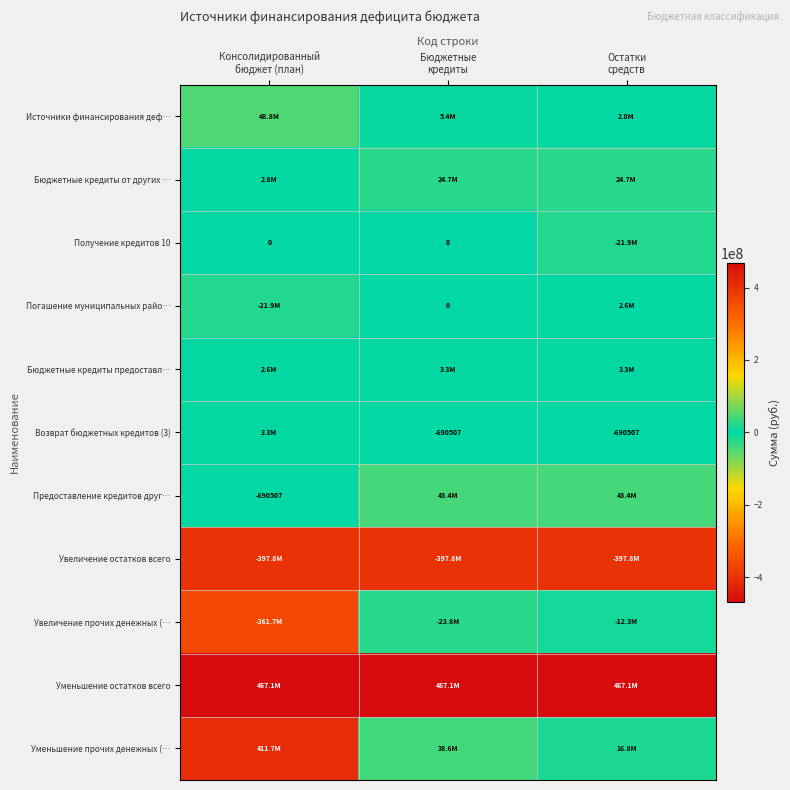

What is the difference between the Предоставление кредитов друг… values at Бюджетные кредиты and Консолидированный бюджет (план)?

44104163.5